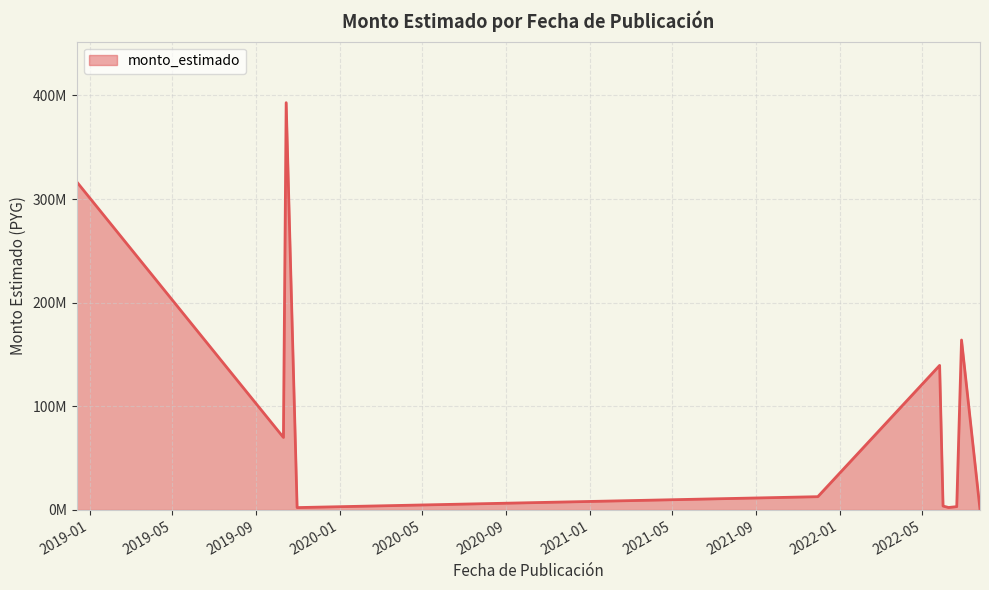

What is the value of the 3rd point from the left?

393000024